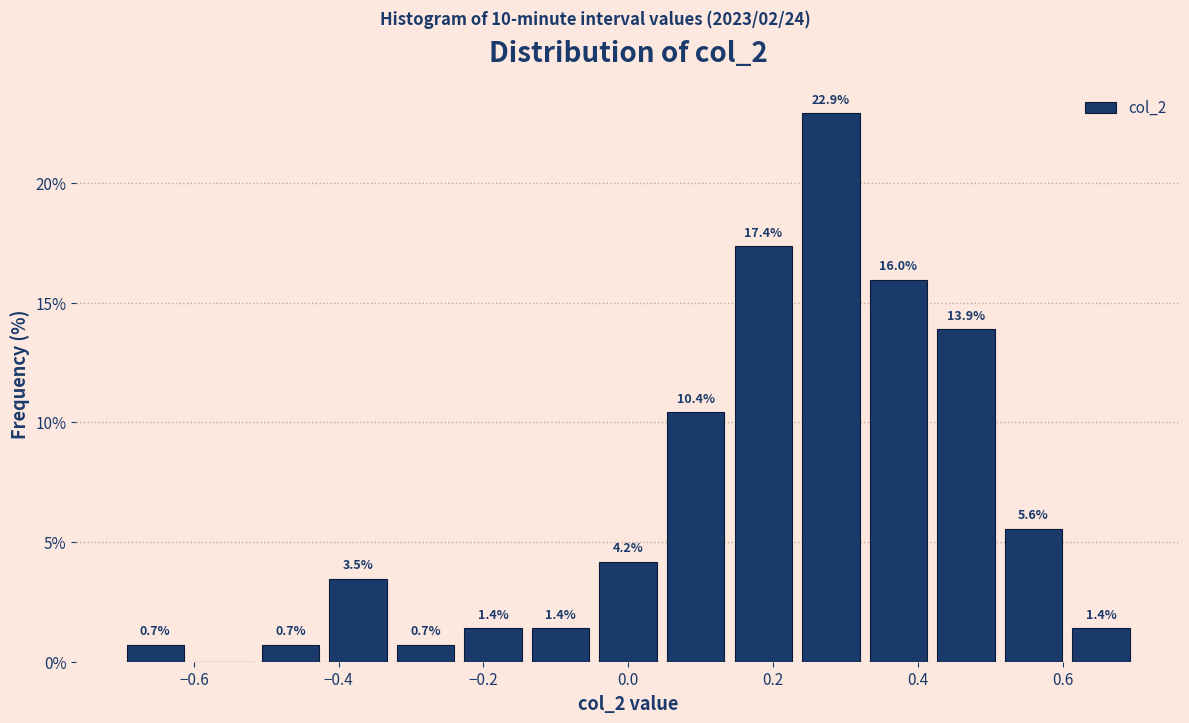

Which range on the x-axis has the tallest bar?

0.24 to 0.32